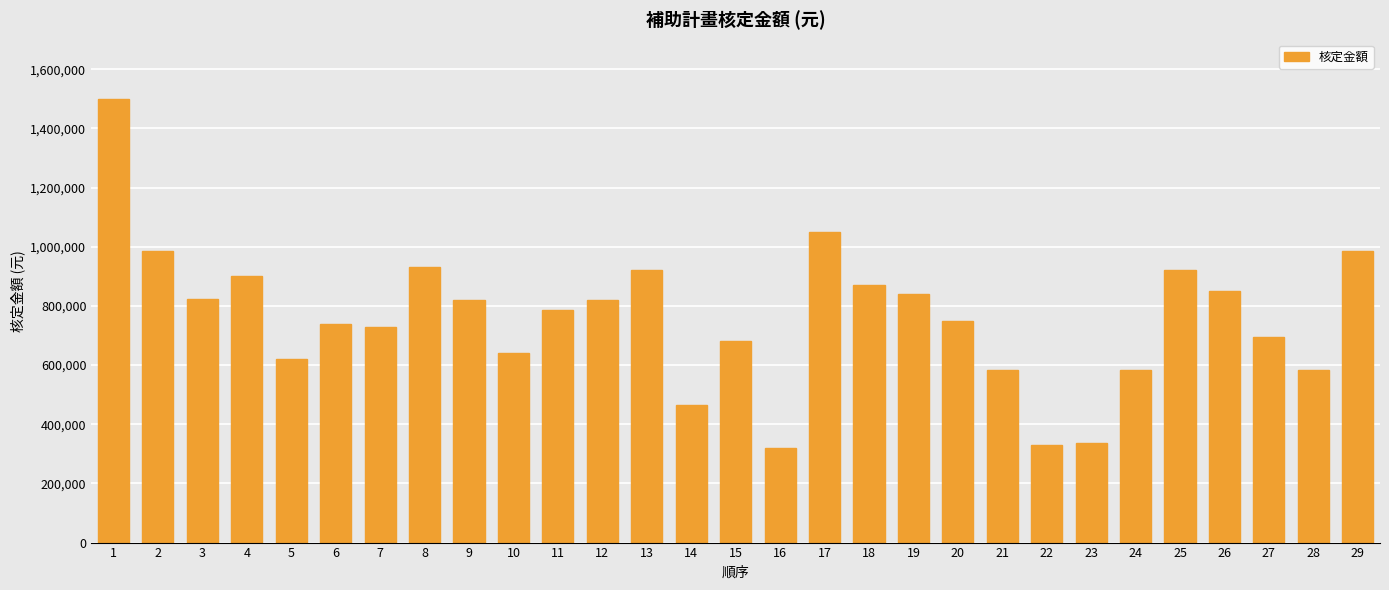

Is it true that the value at 21 is 585000?

True